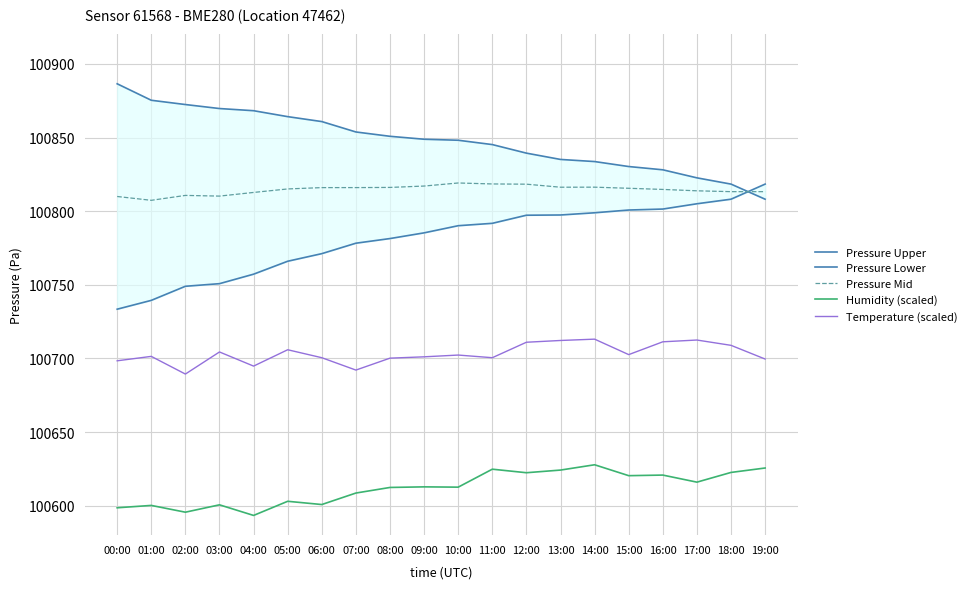

What is the value of the Temperature (scaled) point at the 10th from the left?

100701.1